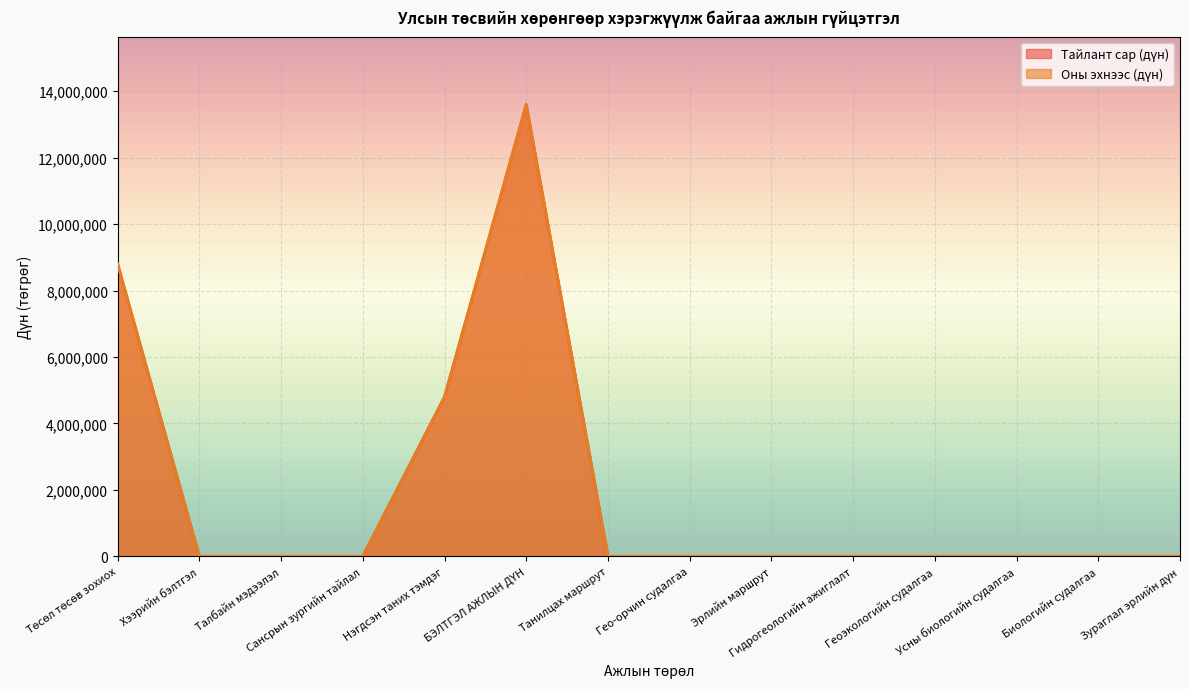

Which series has the largest total across all categories?

Тайлант сар (дүн)